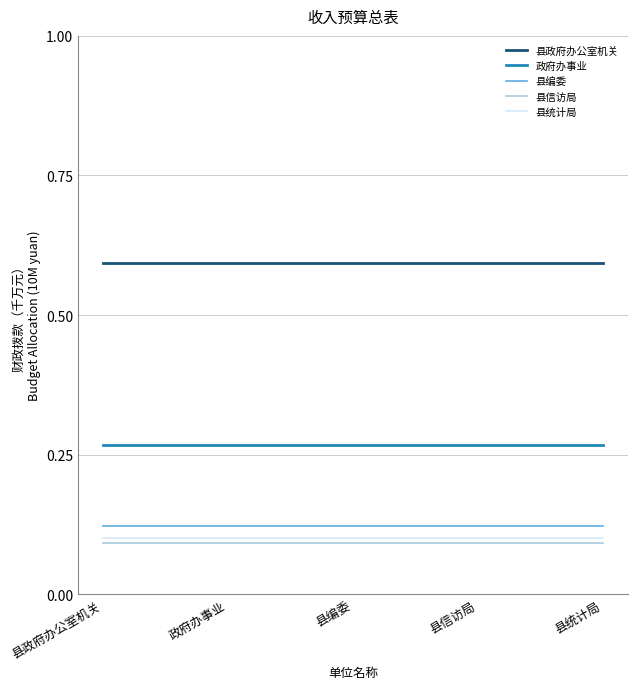

What is the maximum value for 县政府办公室机关?

0.6